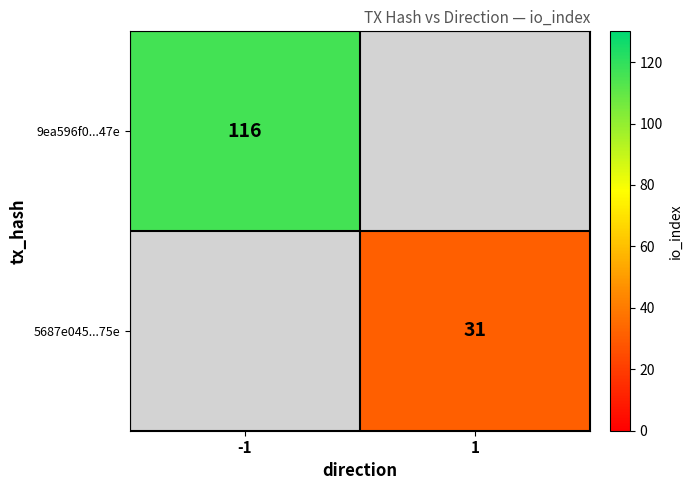

The value of 5687e045...75e at 1 is 31. True or false?

True